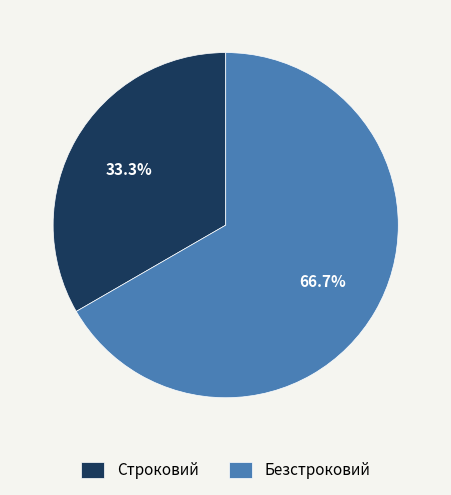

Is it true that Безстроковий is 77% of the pie?

False